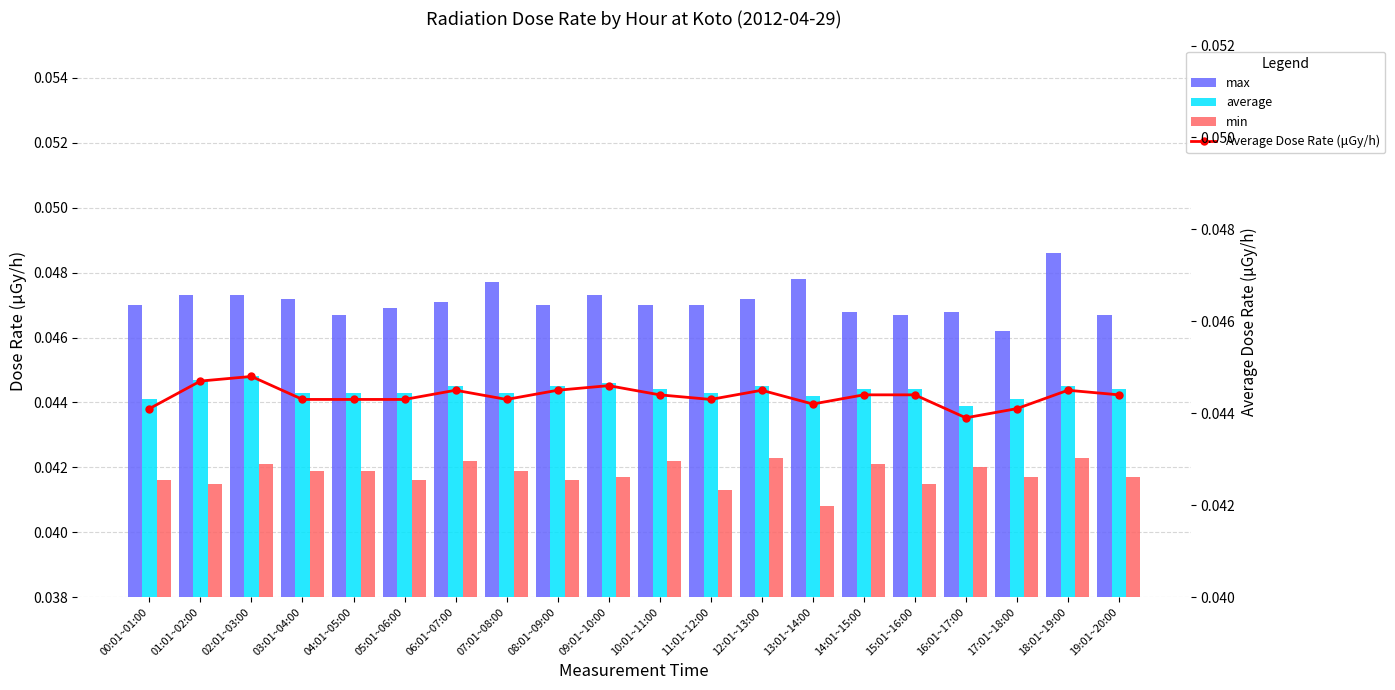

What are all the series names shown in the legend?

max, average, min, Average Dose Rate (μGy/h)